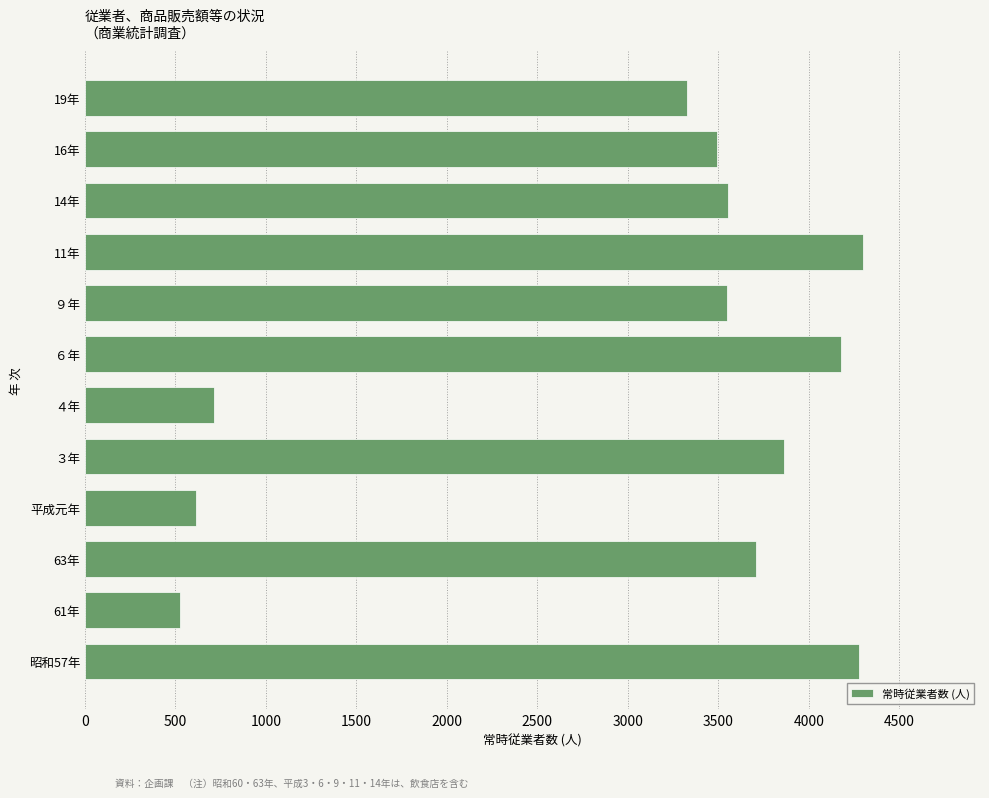

How many categories are shown in the chart?

12